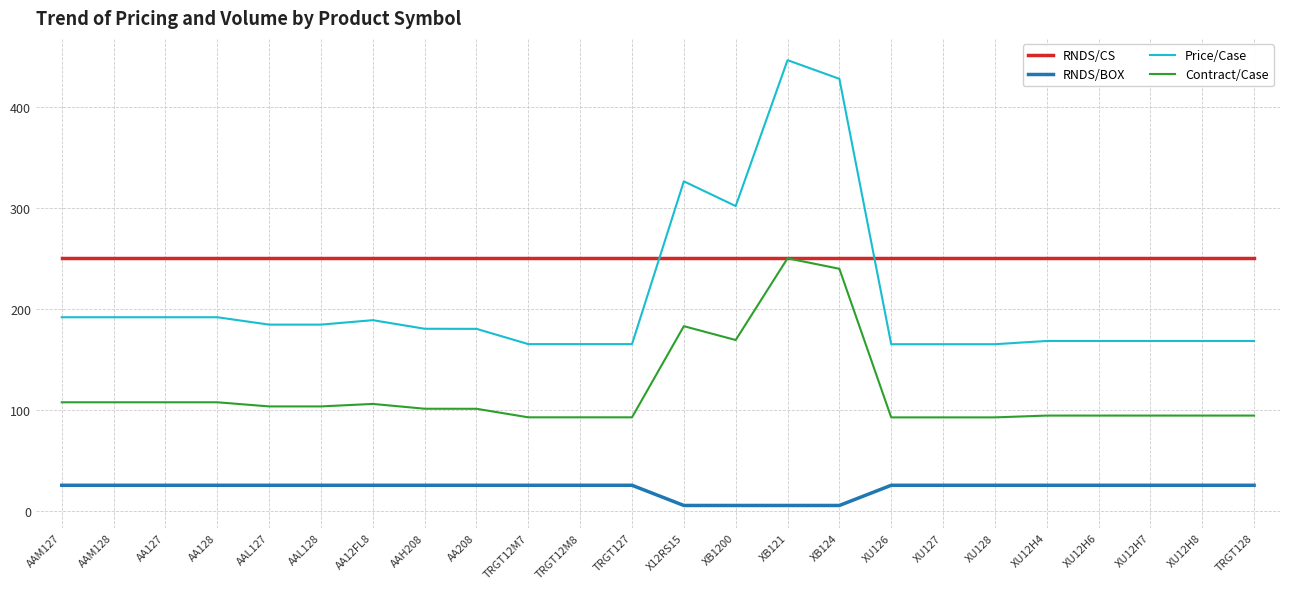

True or false: RNDS/BOX and Price/Case cross at least once.

False